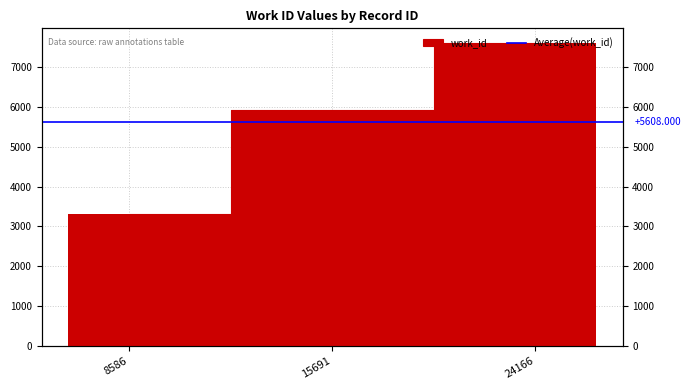

The value at 24166 is 7587. True or false?

True